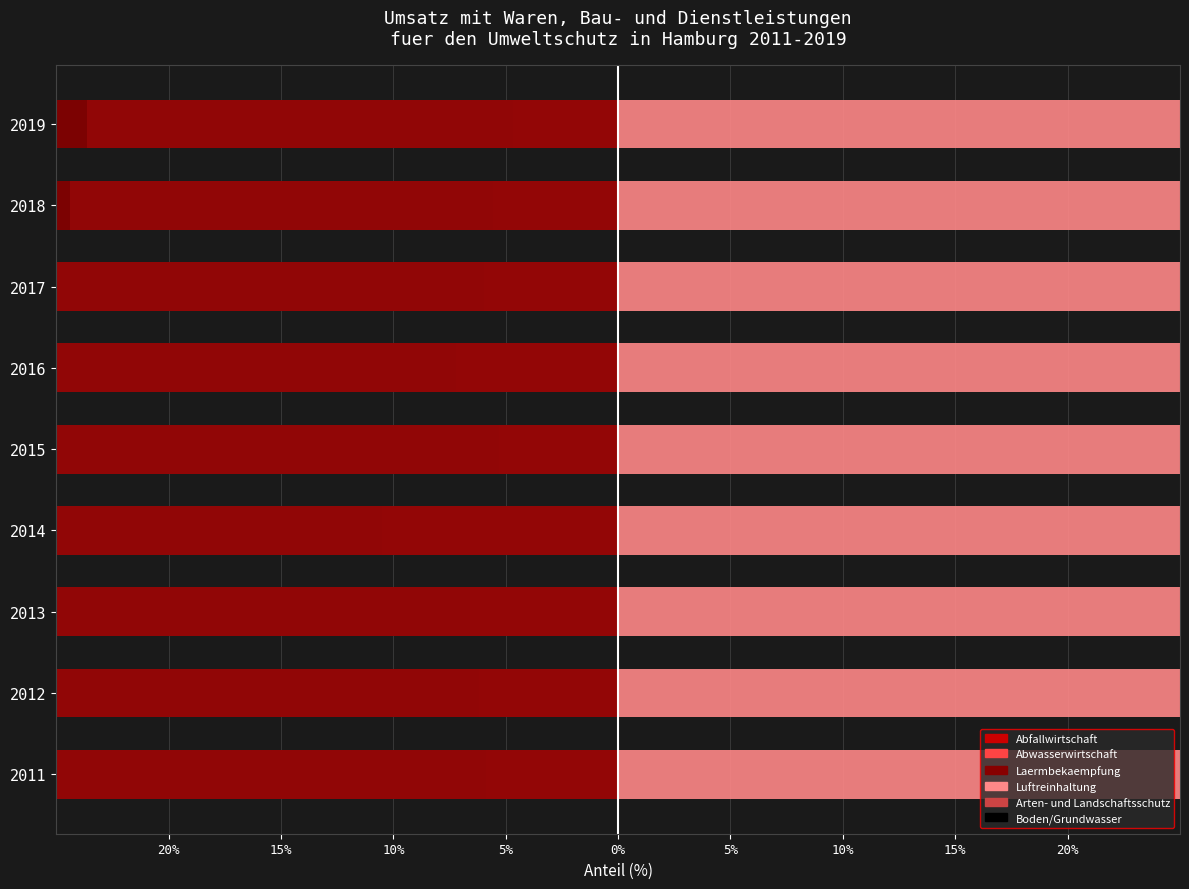

The Arten- und Landschaftsschutz series shows 1.6 at 15%. True or false?

True